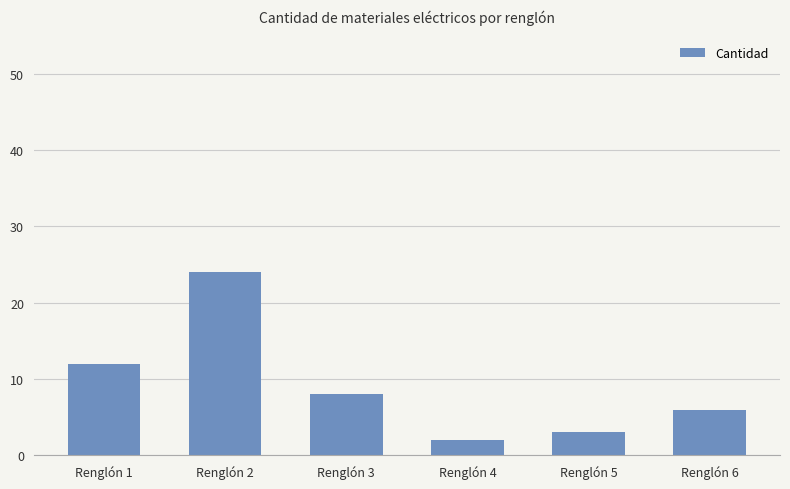

How many data points does each series have?

6